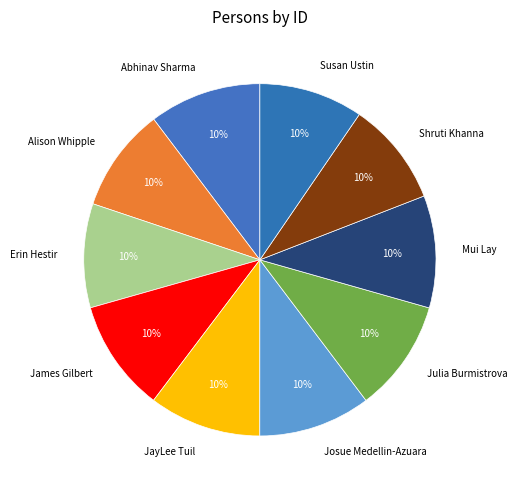

Count the number of slices in the pie.

10